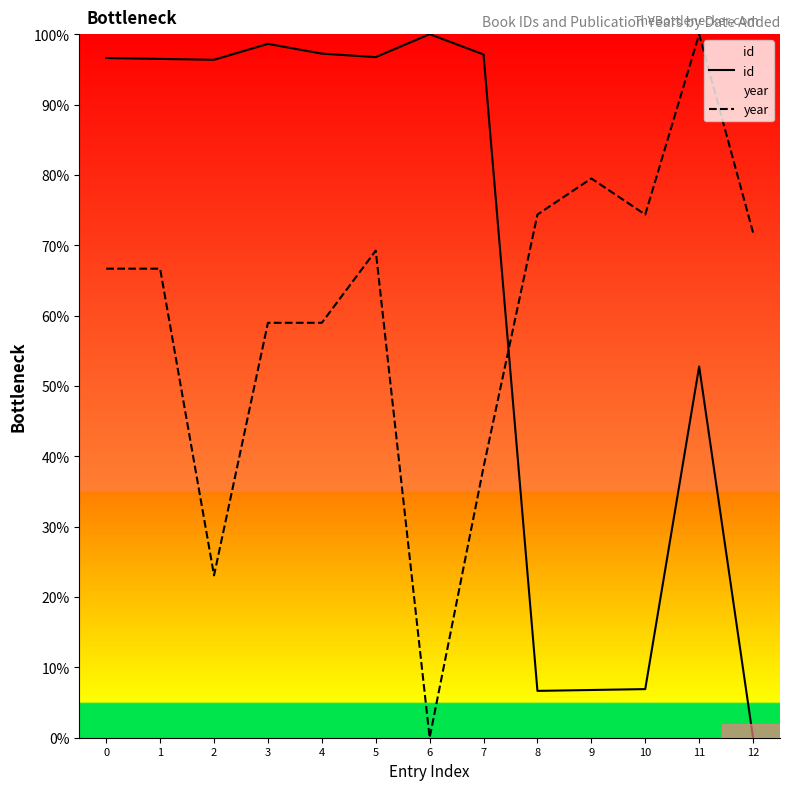

How many interior local peaks does the year series have?

3